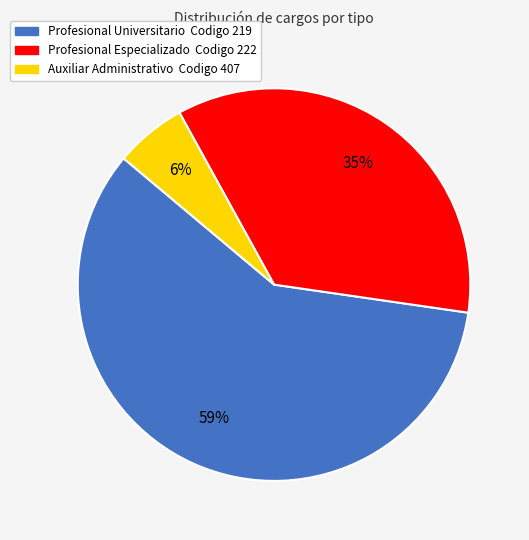

Which has a higher value, Profesional Especializado Codigo 222 or Auxiliar Administrativo Codigo 407?

Profesional Especializado Codigo 222